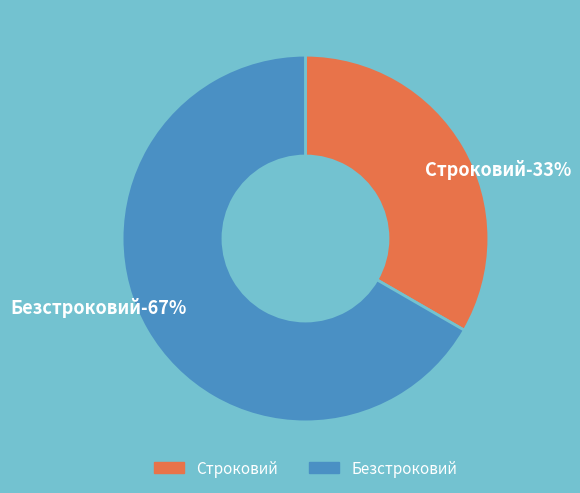

To the nearest percent, what is the combined percentage of Безстроковий and Строковий?

100%